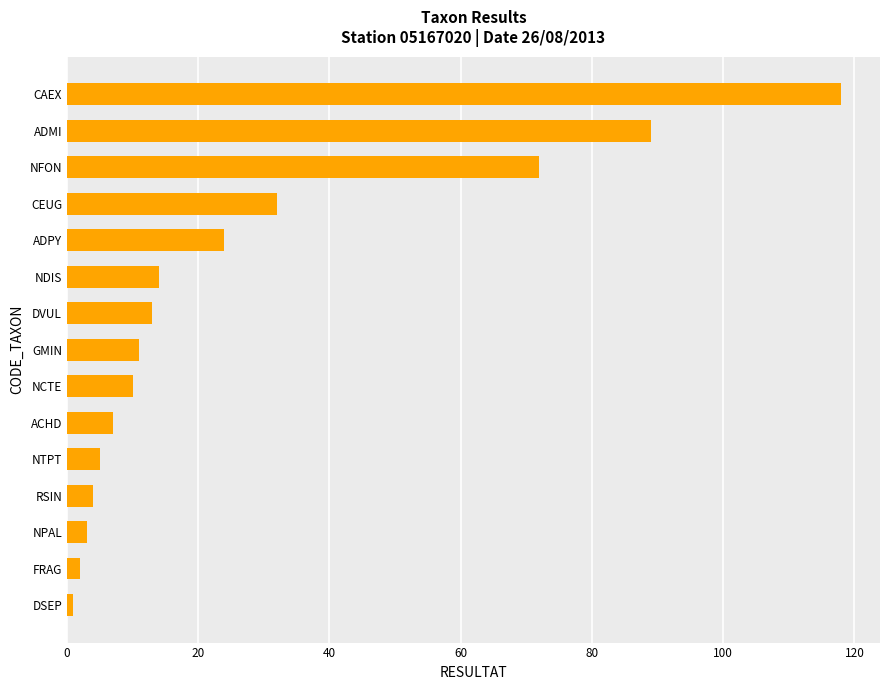

What is the difference between the maximum and minimum values?

117